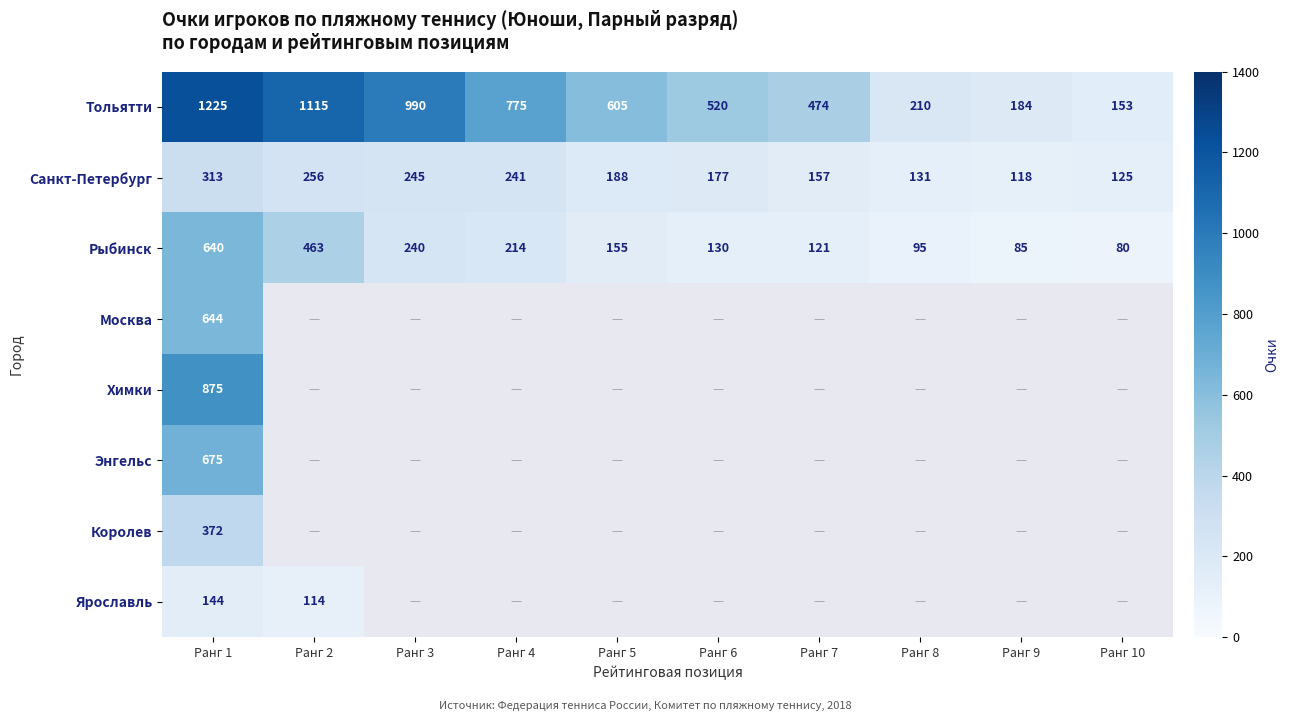

At which category is the sum across all series the highest?

Ранг 1